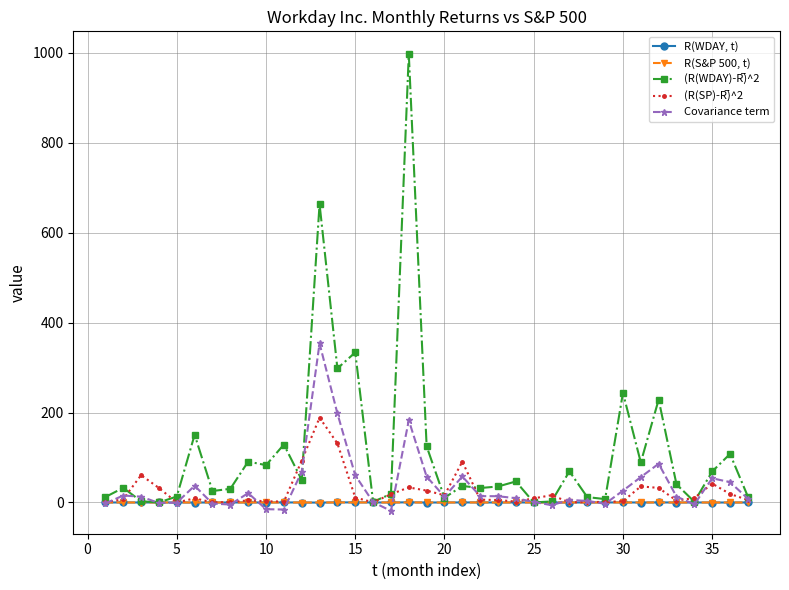

True or false: R(S&P 500, t) has more than 2 points higher than both neighbors.

True